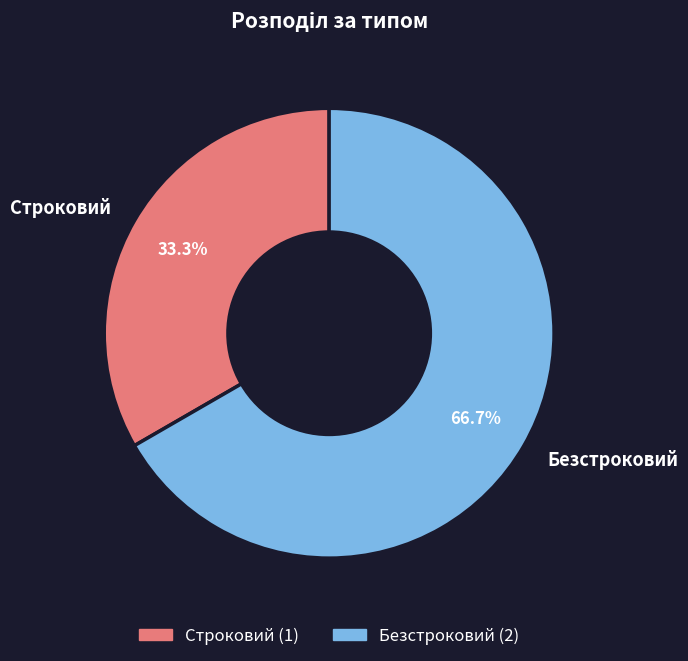

What percentage do Строковий and Безстроковий together represent?

100.0%